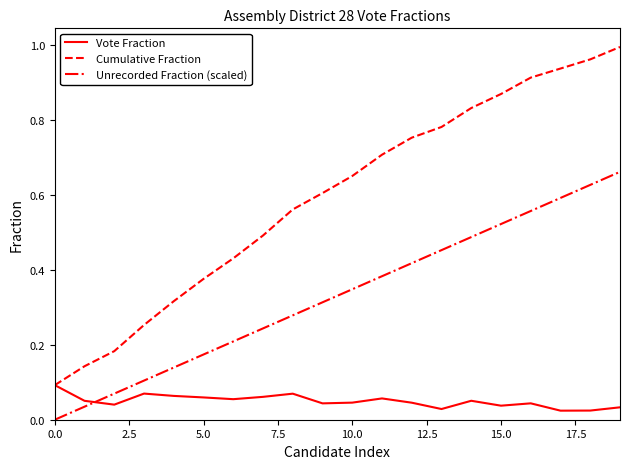

Which series has the largest range (max minus min)?

Cumulative Fraction